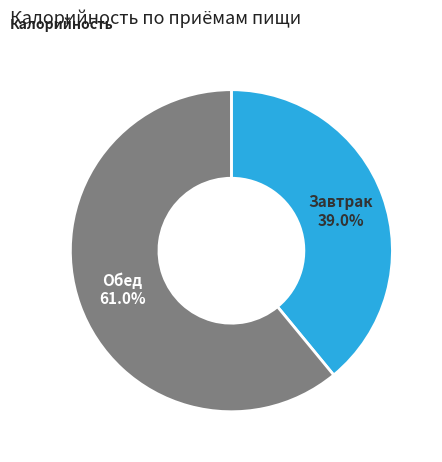

How many slices are in this pie chart?

2